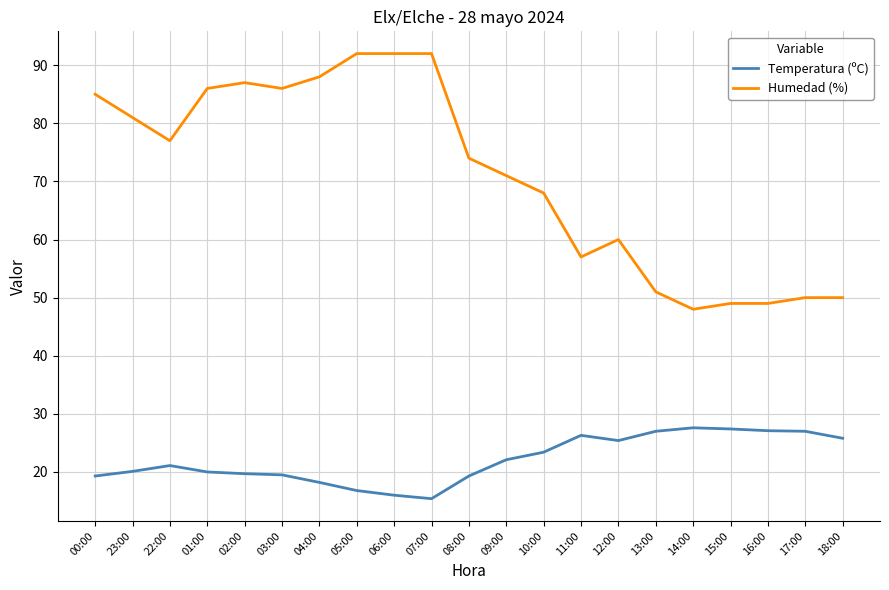

At how many categories does at least one series exceed 43?

21